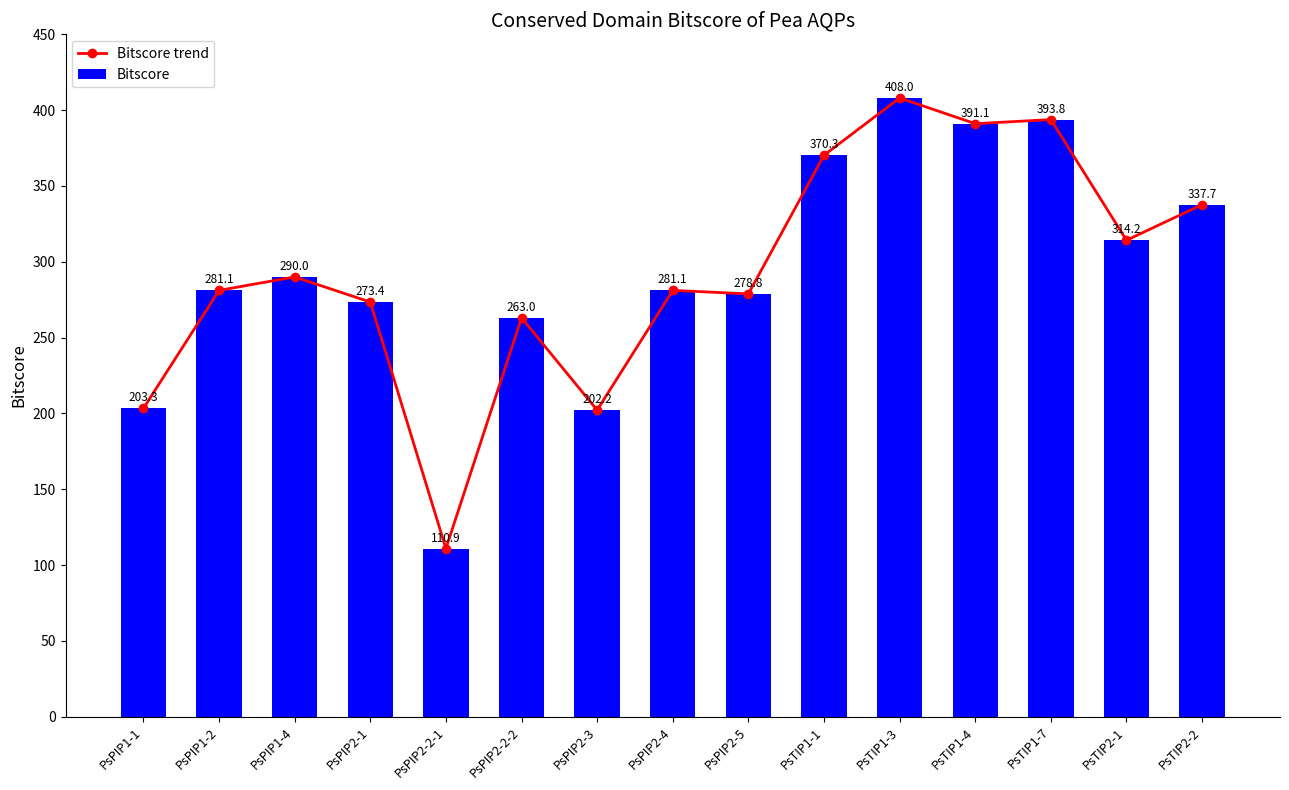

Which series has the largest total across all categories?

Bitscore trend